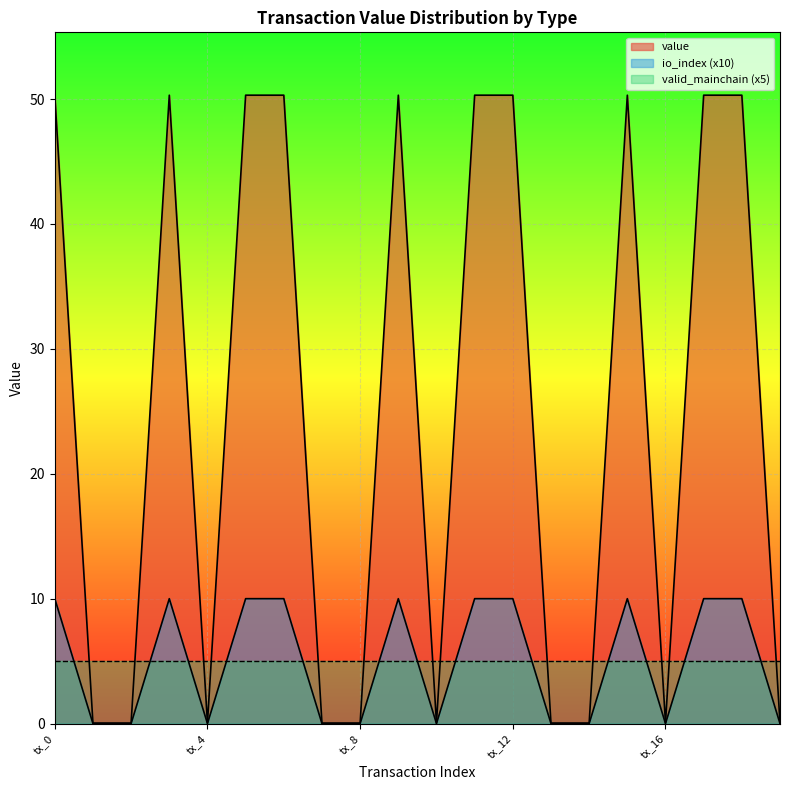

How many interior local peaks does the value series have?

3